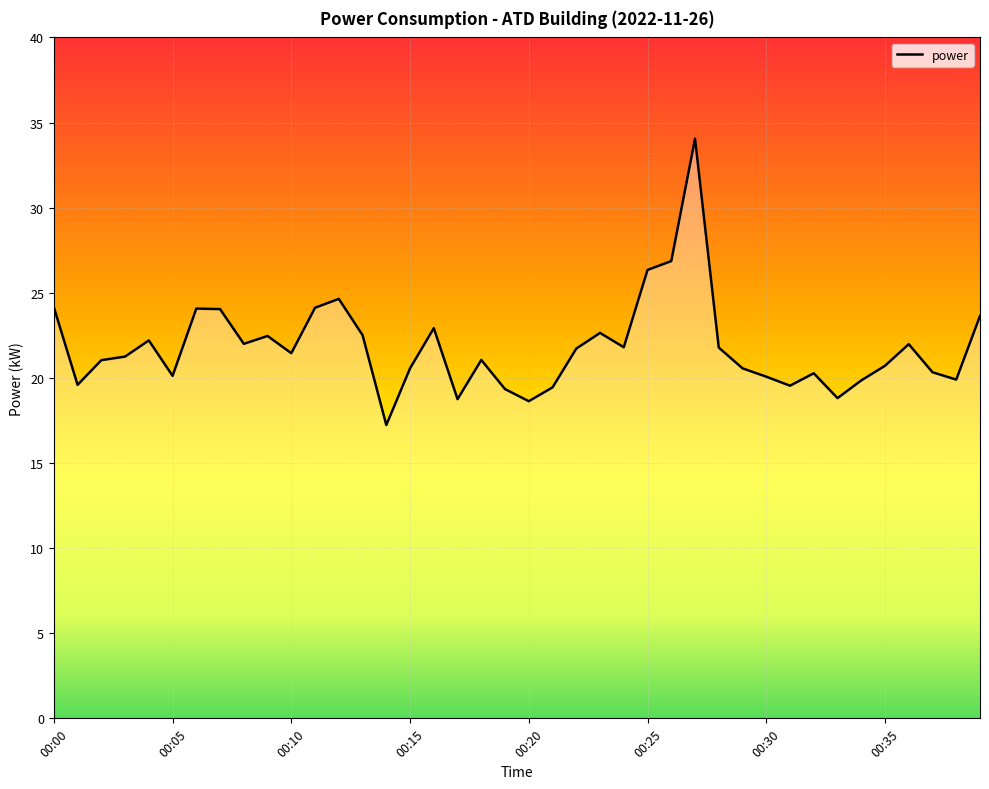

What is the minimum value shown in the chart?

17.2